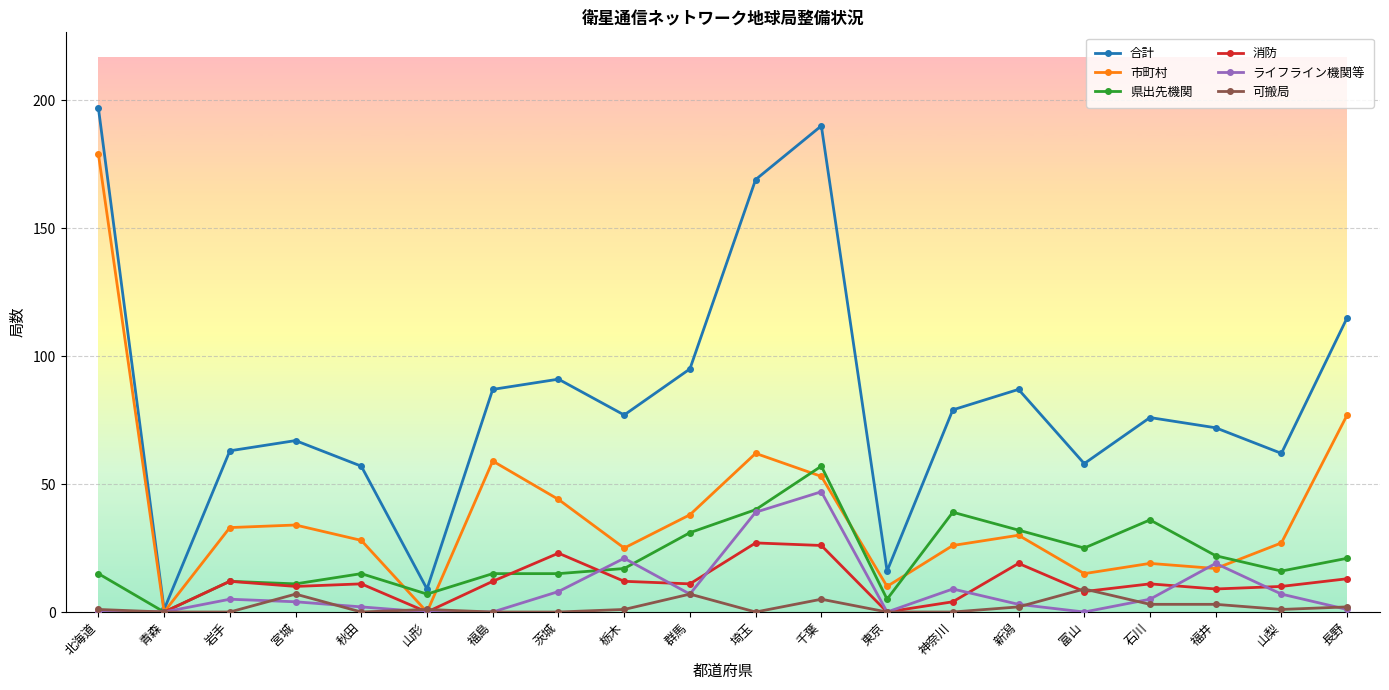

How many series are shown in this chart?

6